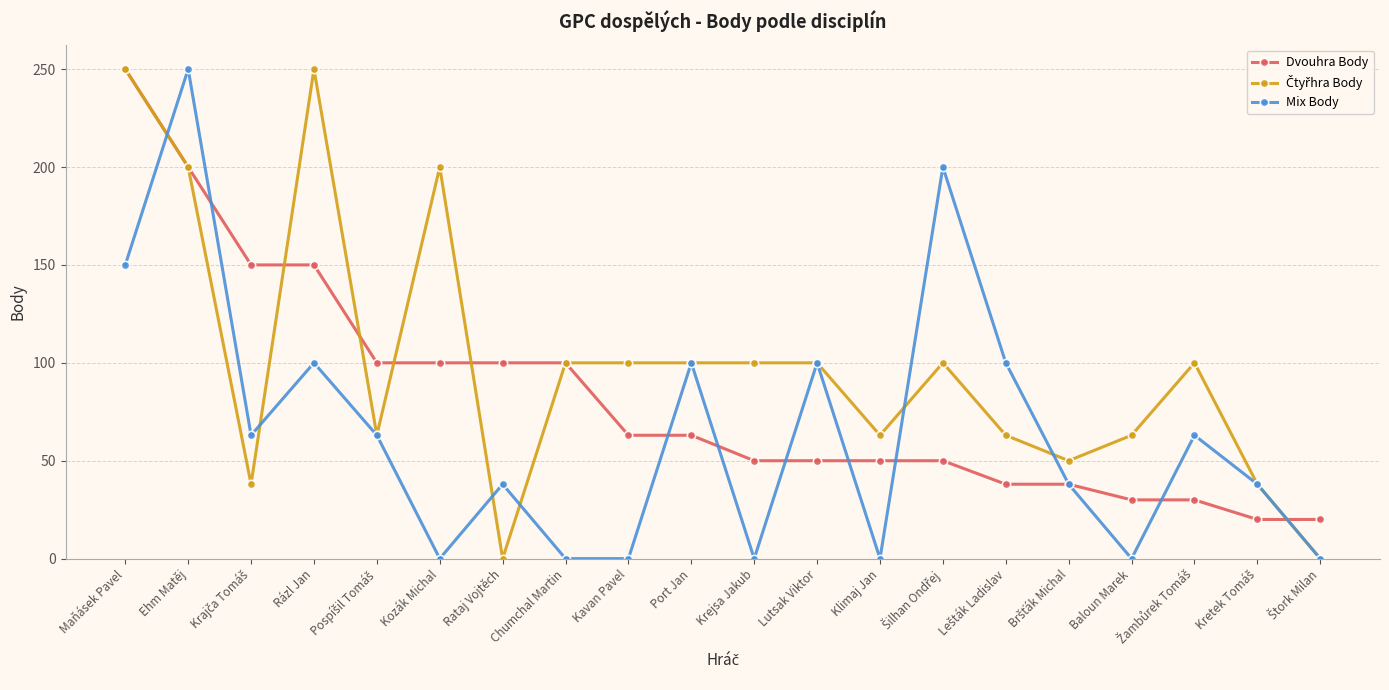

What is the highest value of the Dvouhra Body series?

250